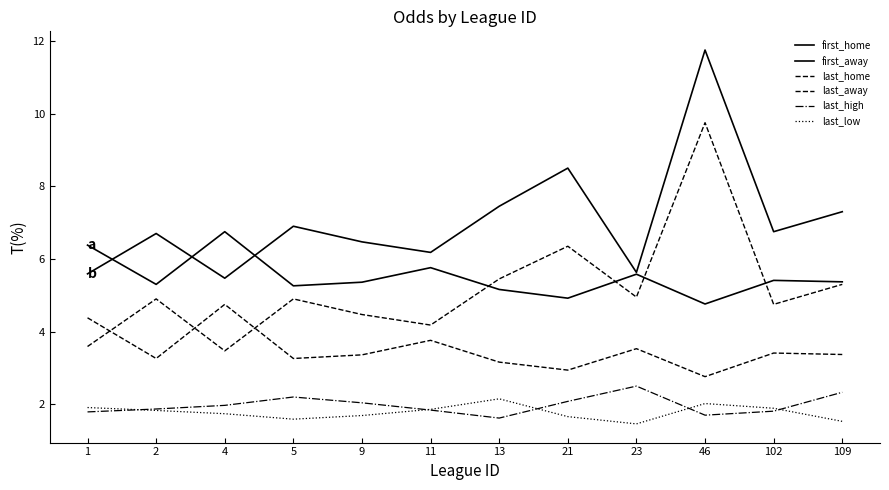

What is the minimum value shown in the chart?

1.5